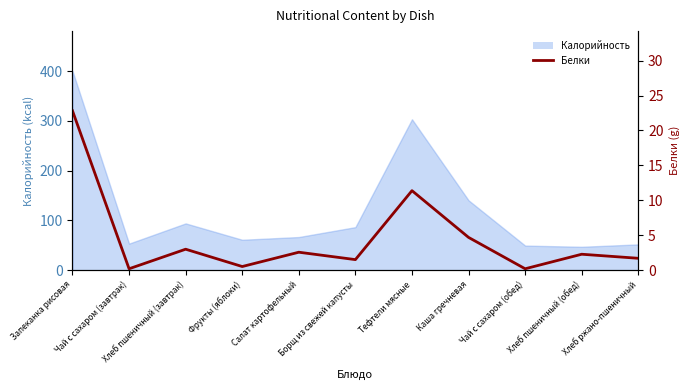

What is the value of the 2nd point from the left?

0.2